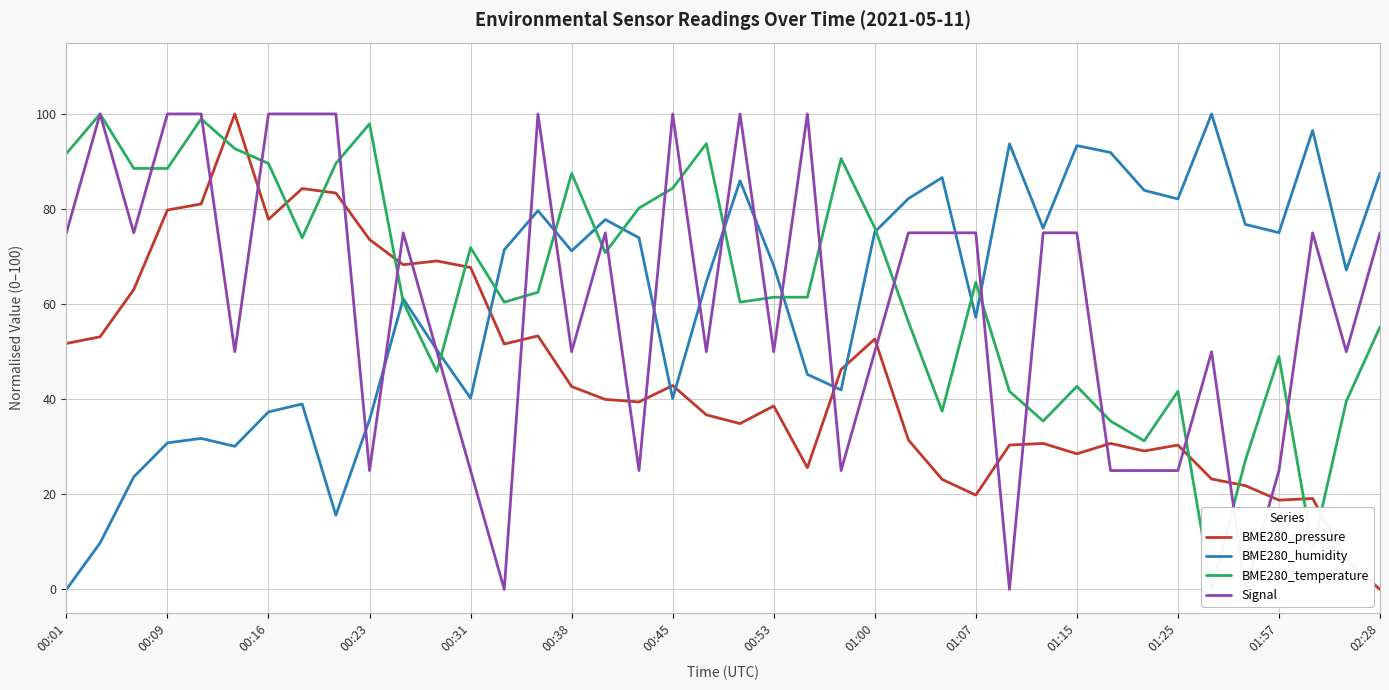

Which category has the lowest value in the BME280_pressure series?

02:28